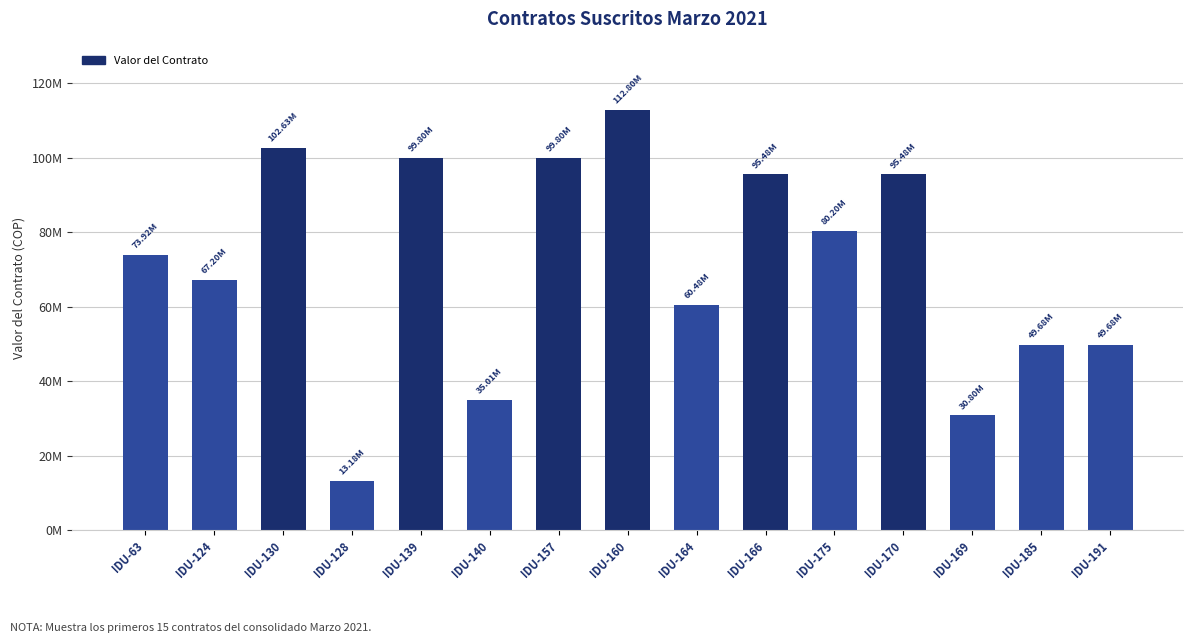

List the labels in order of value, smallest first.

IDU-128, IDU-169, IDU-140, IDU-185, IDU-191, IDU-164, IDU-124, IDU-63, IDU-175, IDU-166, IDU-170, IDU-139, IDU-157, IDU-130, IDU-160